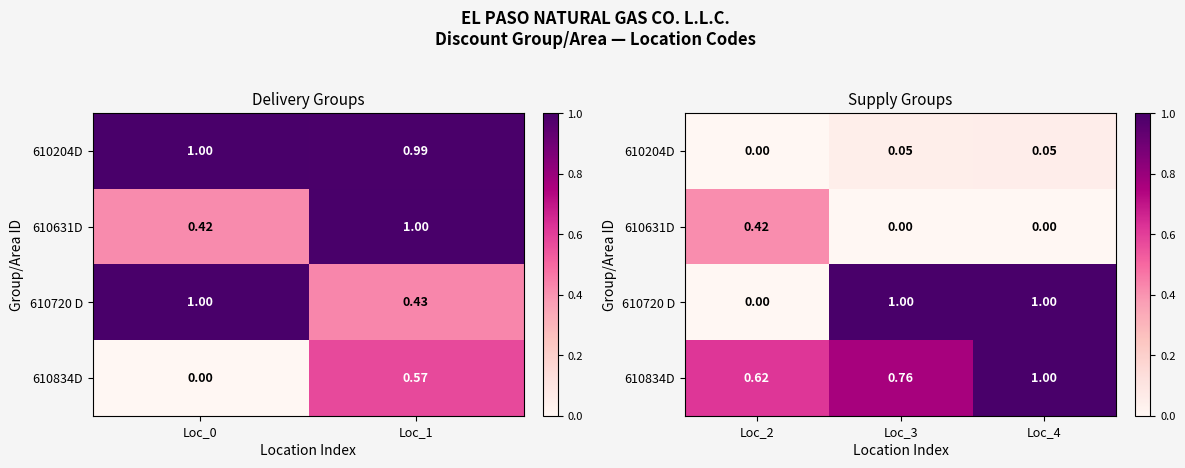

Is the value of 610204D at Loc_4 greater than the value of 610834D at Loc_4?

No